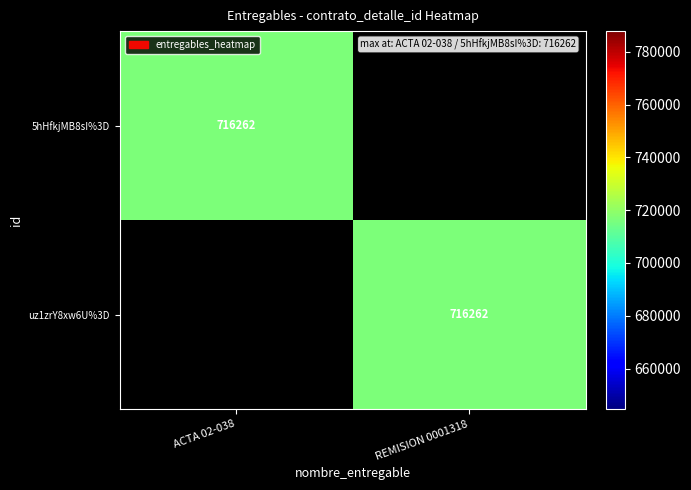

Is it true that uz1zrY8xw6U%3D equals 442652 at REMISION 0001318?

False